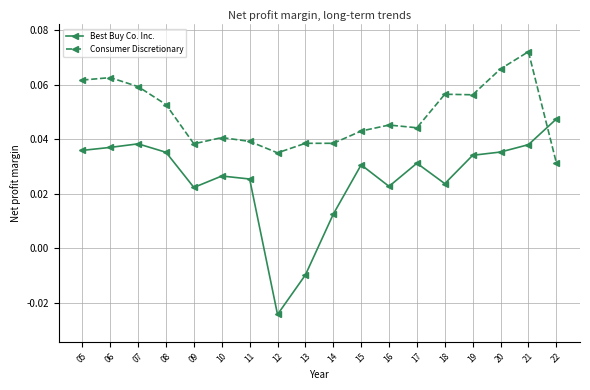

Where is the first local minimum for Best Buy Co. Inc.?

09